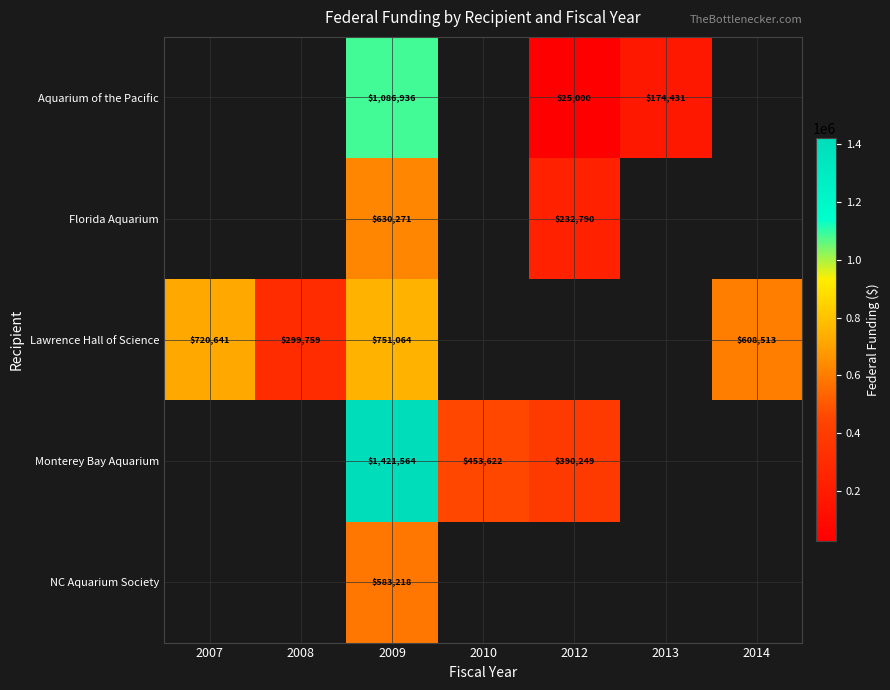

True or false: Lawrence Hall of Science has a value of 446905.7 at 2007.

False